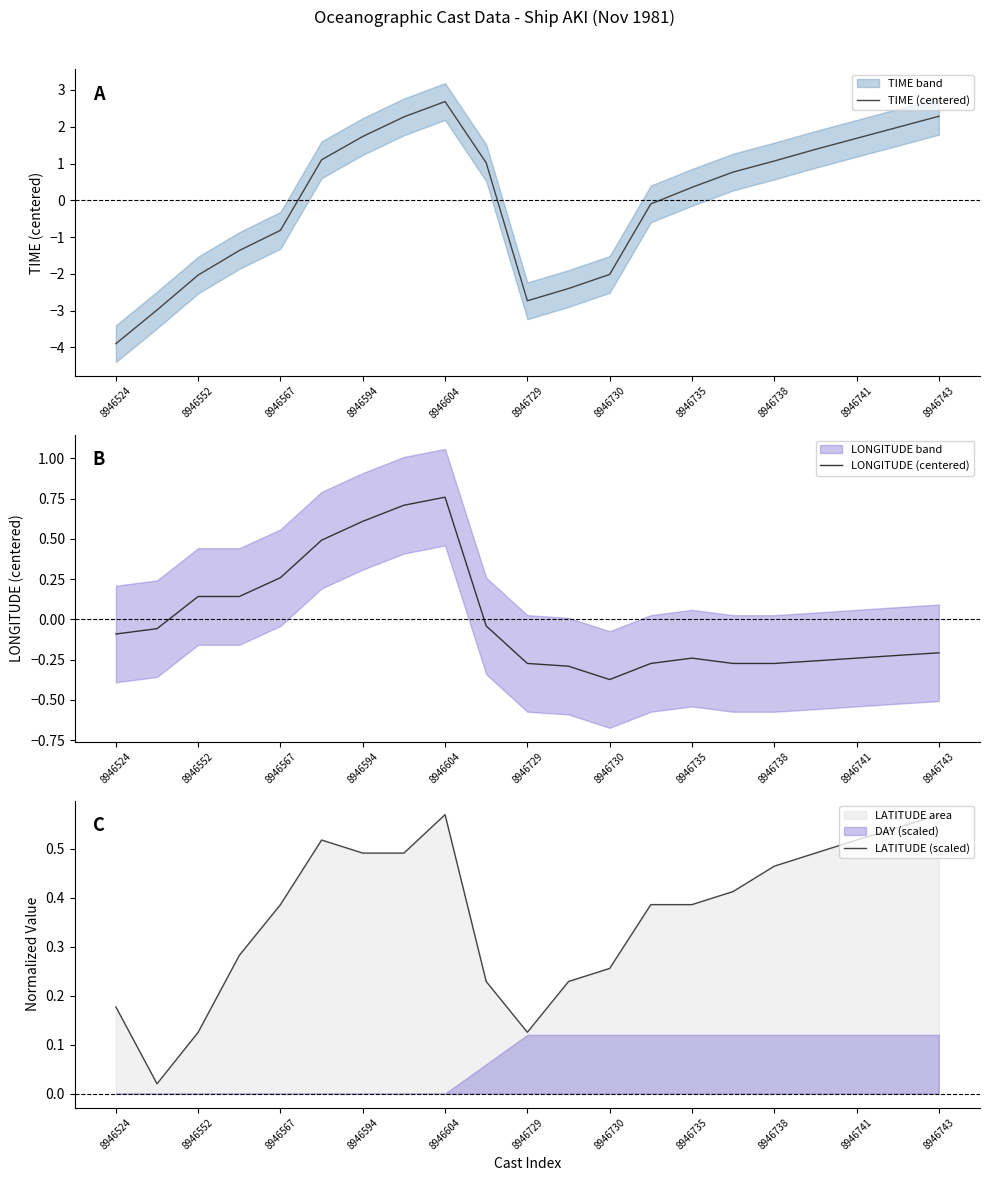

What is the value of the TIME (centered) point at the 15th from the left?

0.4